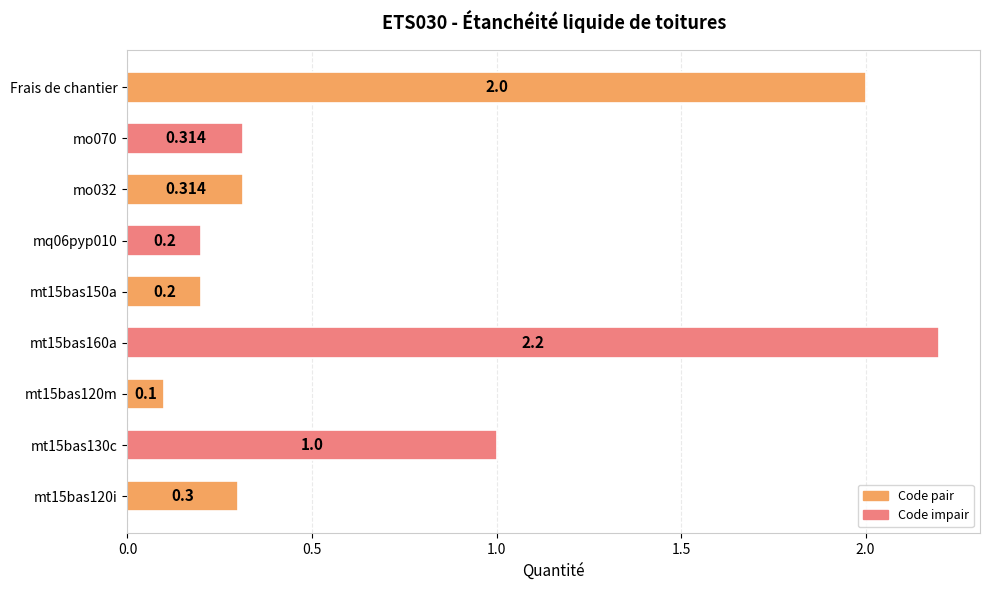

What is the minimum value shown in the chart?

0.1